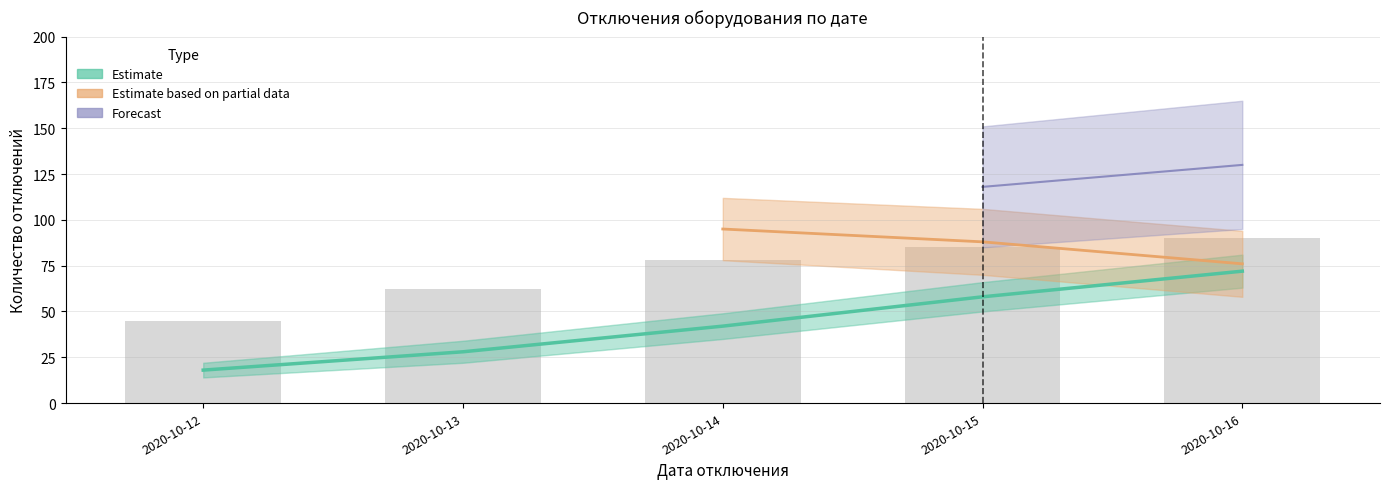

Where is Данные nearest to the value 67?

2020-10-13